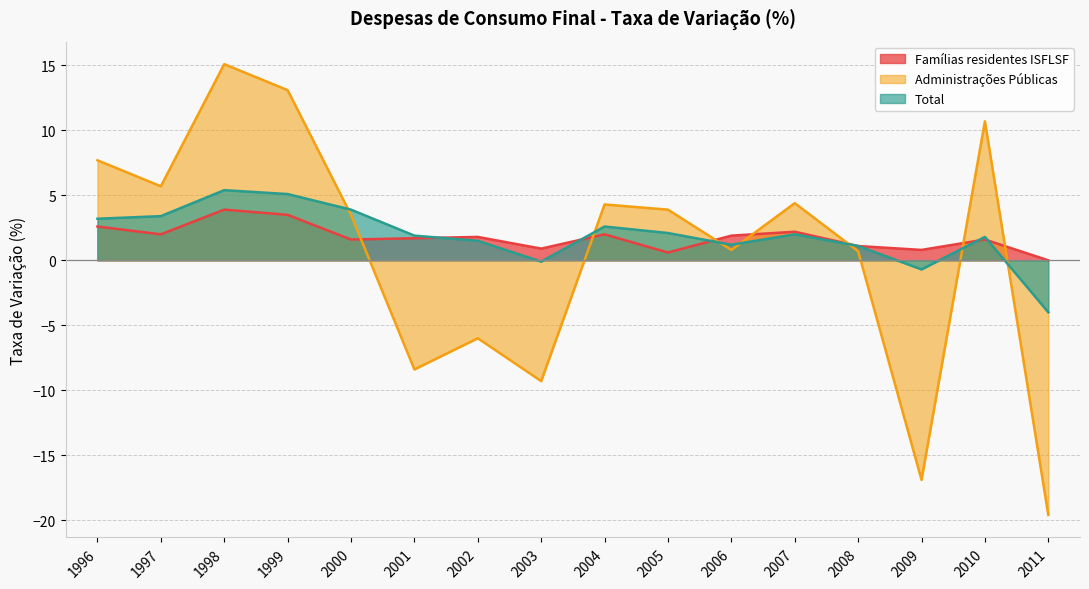

True or false: Total and Administrações Públicas intersect in this chart.

True